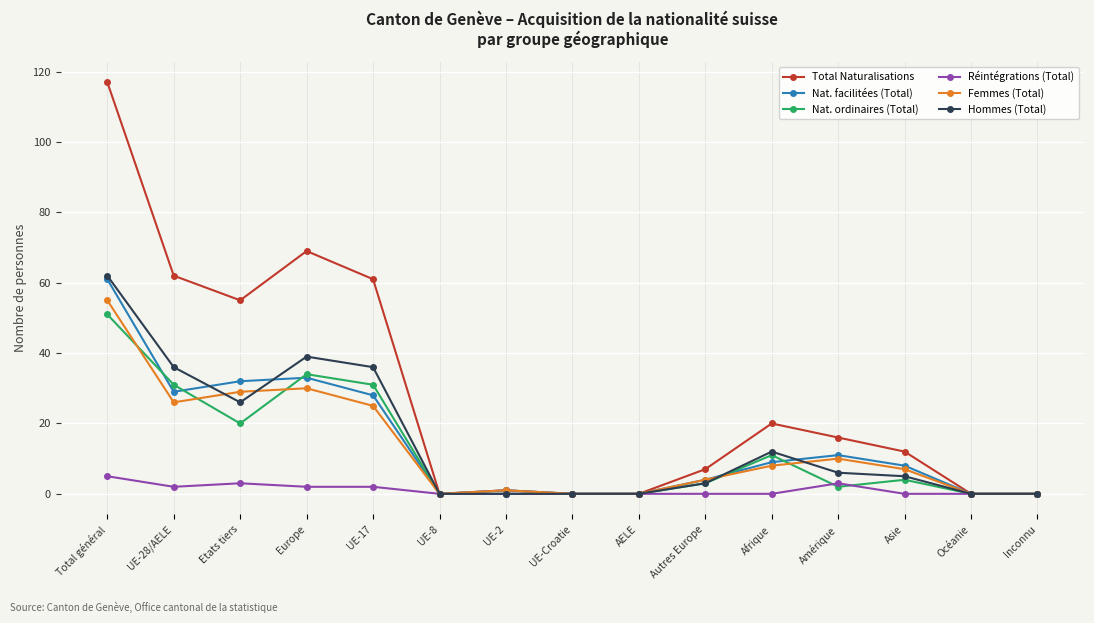

What is the sum of the Réintégrations (Total) values at Etats tiers and UE-28/AELE?

5